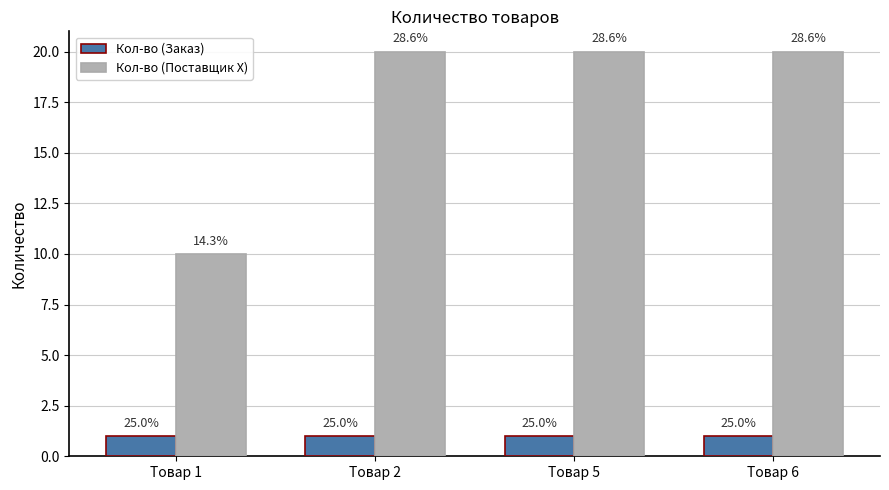

What is the value of the Кол-во (Поставщик Х) bar at the 3rd from the left?

20